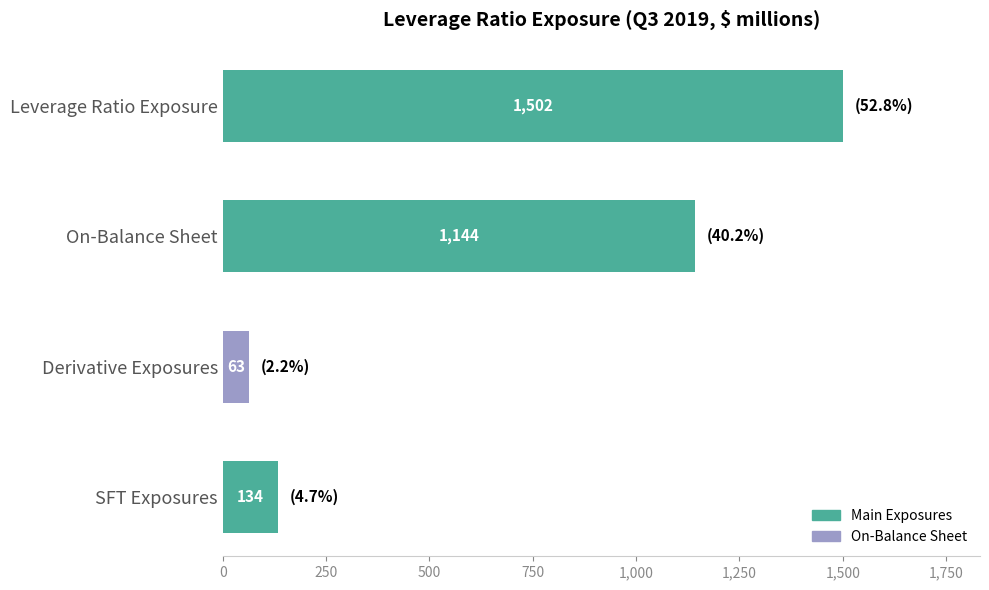

Count the number of categories in the chart.

4